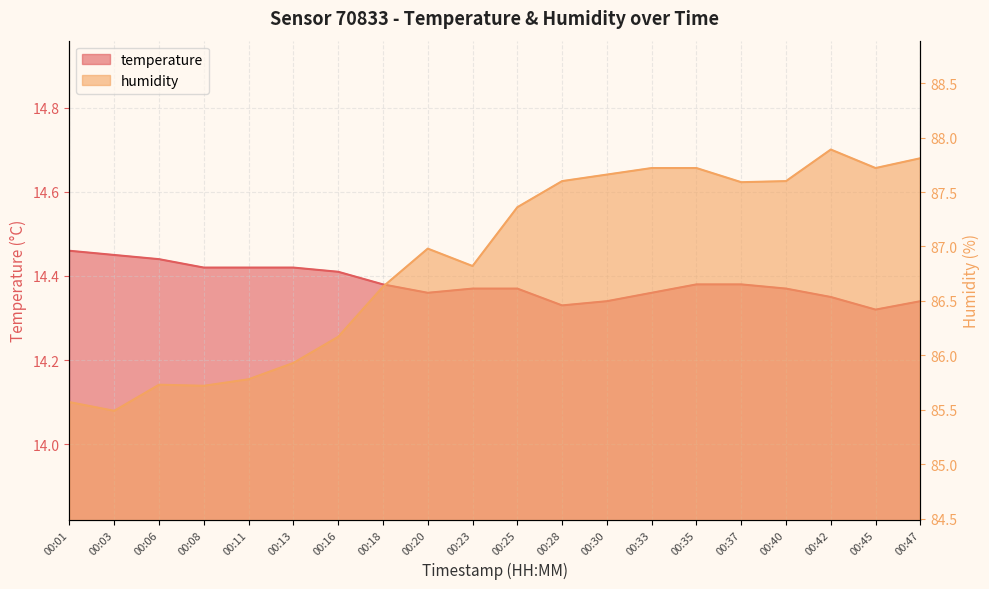

At which label does temperature reach its minimum?

00:45